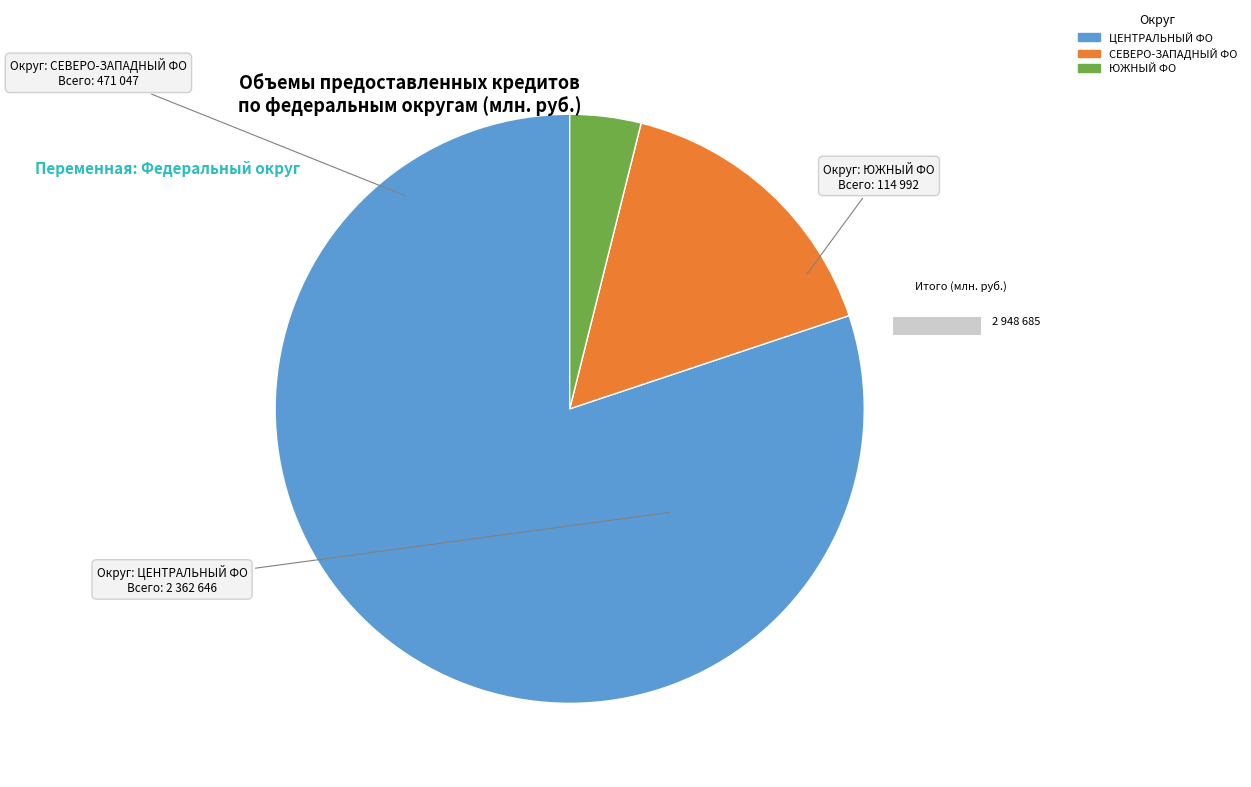

What is the largest slice in the pie chart?

ЦЕНТРАЛЬНЫЙ ФЕДЕРАЛЬНЫЙ ОКРУГ